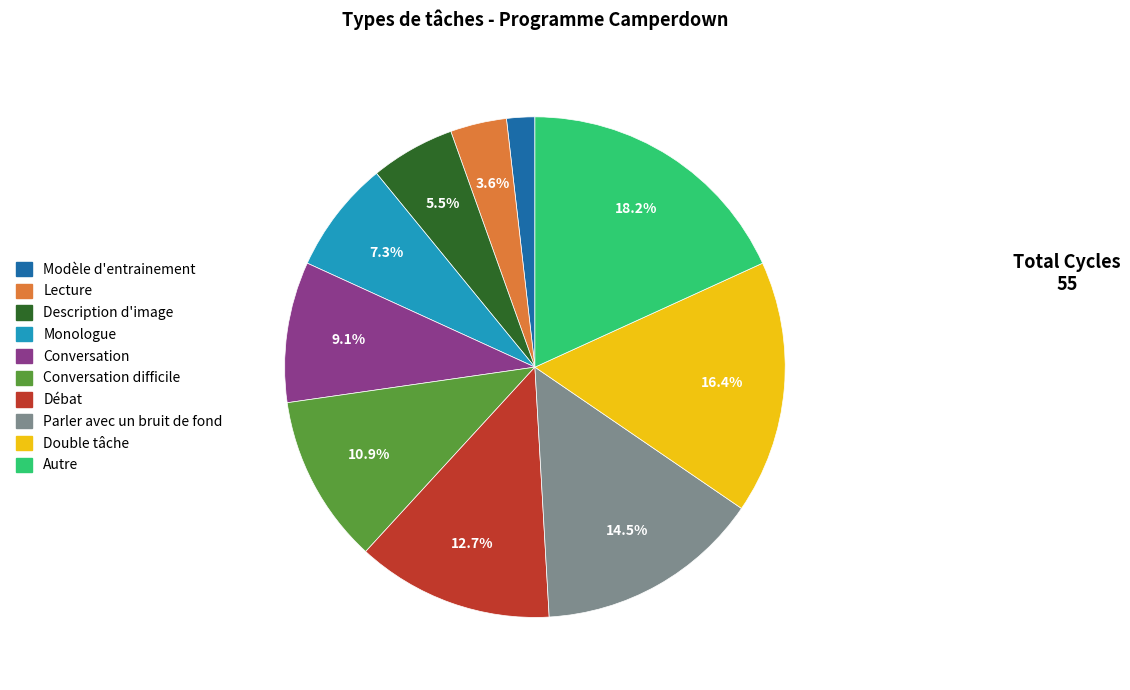

To the nearest percent, what is the difference between the largest and smallest slice percentages?

16%